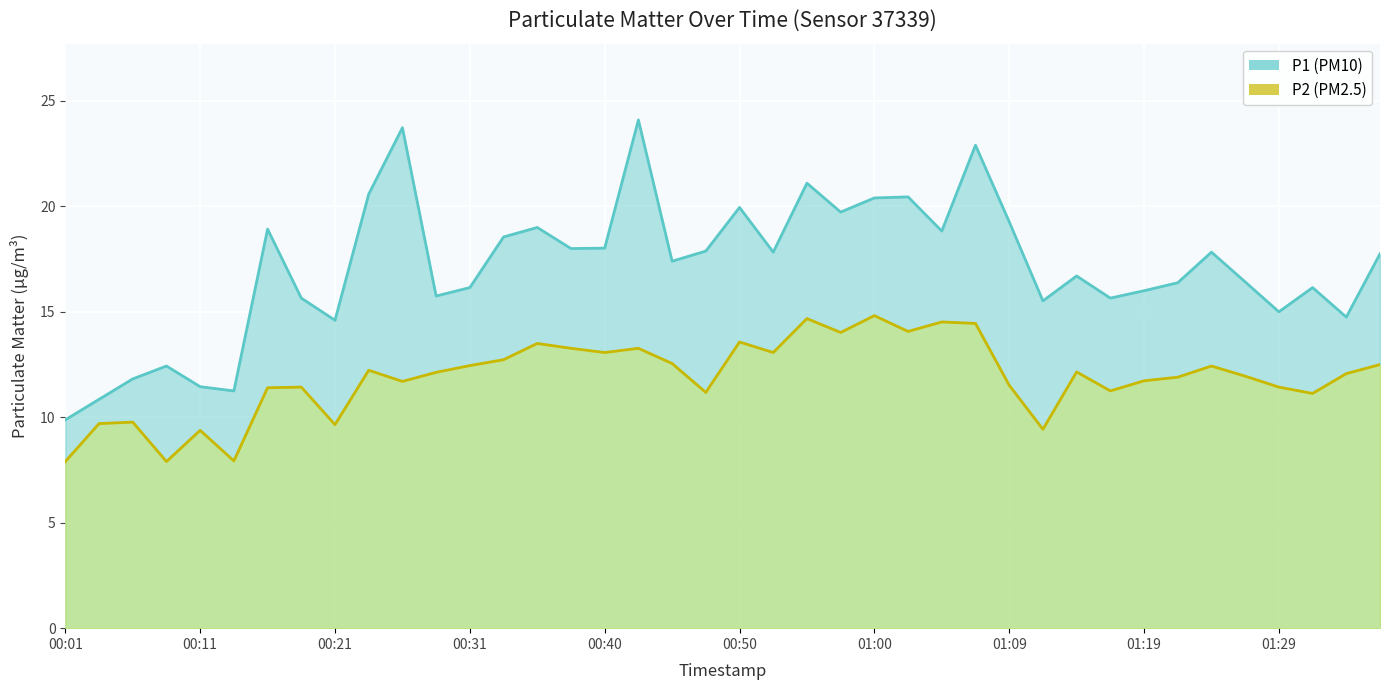

What is the sum of the P1 values at 01:14 and 00:31?

32.8